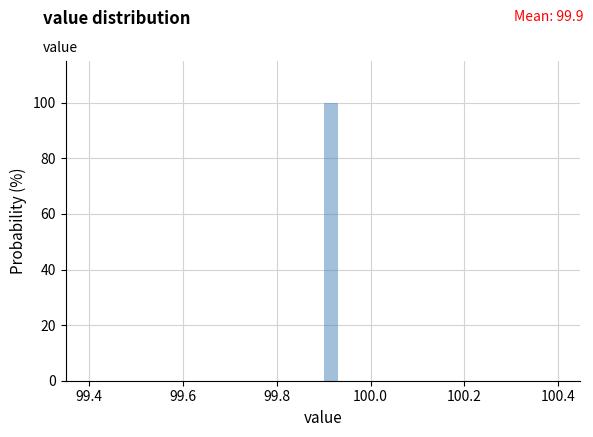

Read against the x-axis, roughly where is the centre of the tallest bar?

99.92